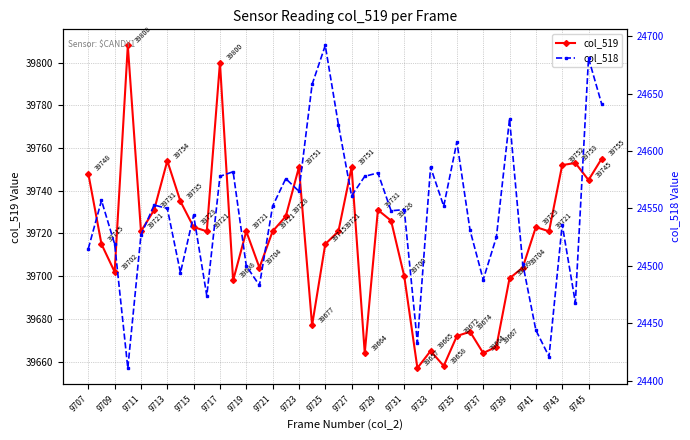

How many interior local valleys does the col_519 series have?

12